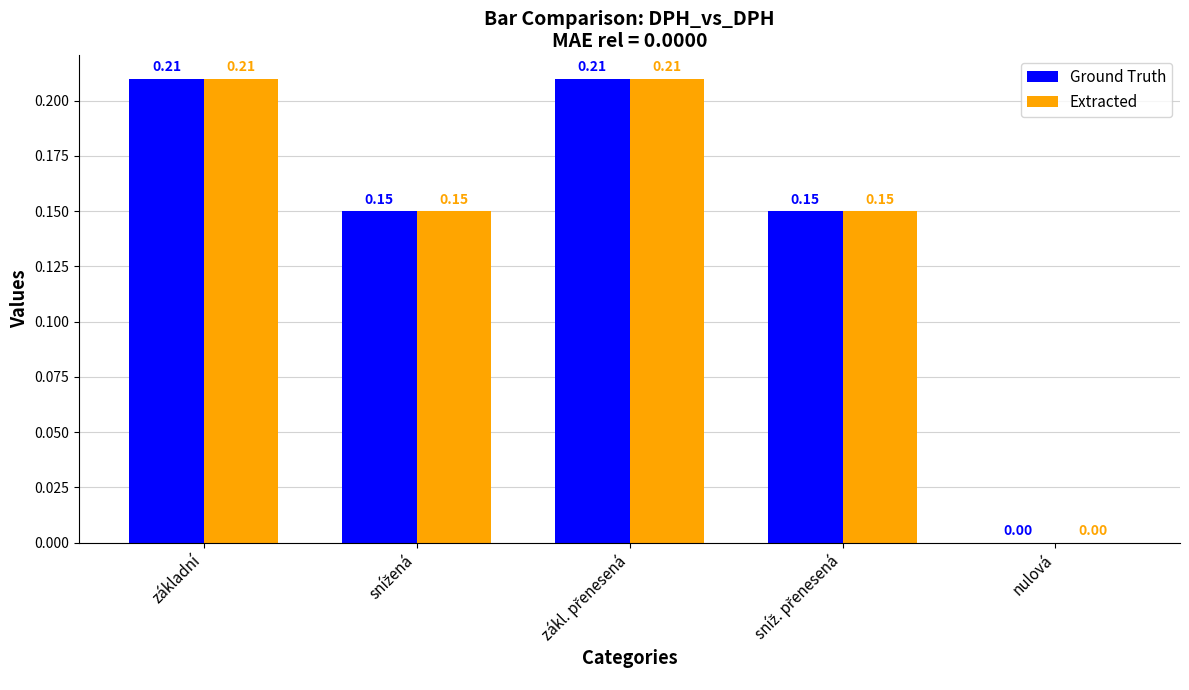

What is the sum of all Extracted values?

0.7